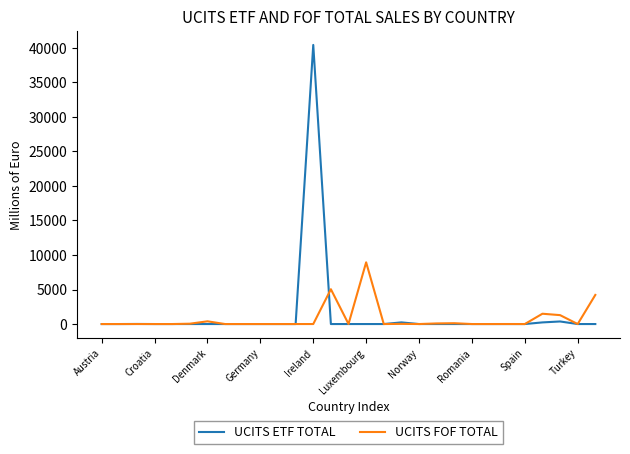

Rank the series by their maximum value, from highest to lowest.

UCITS ETF TOTAL, UCITS FOF TOTAL